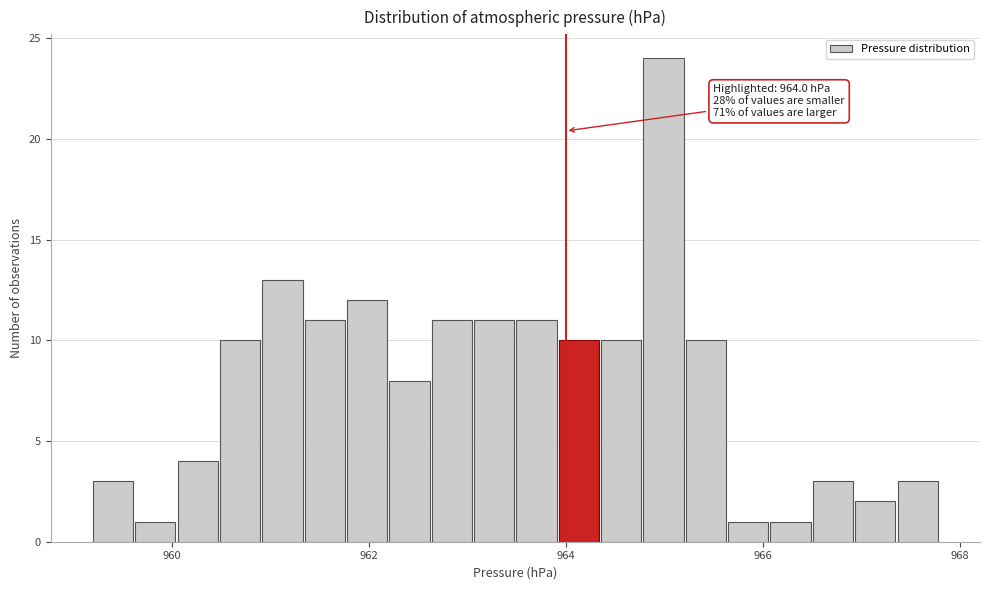

Read against the x-axis, roughly where is the centre of the tallest bar?

965.0